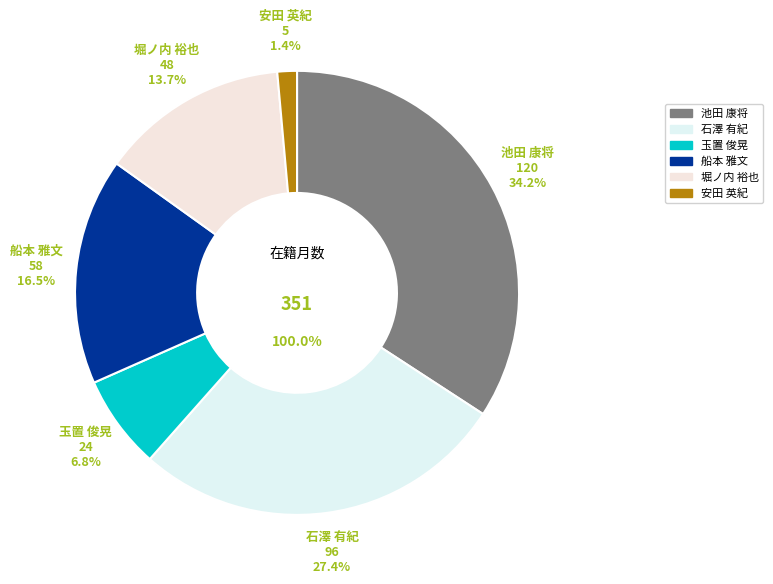

Count the number of slices in the pie.

6